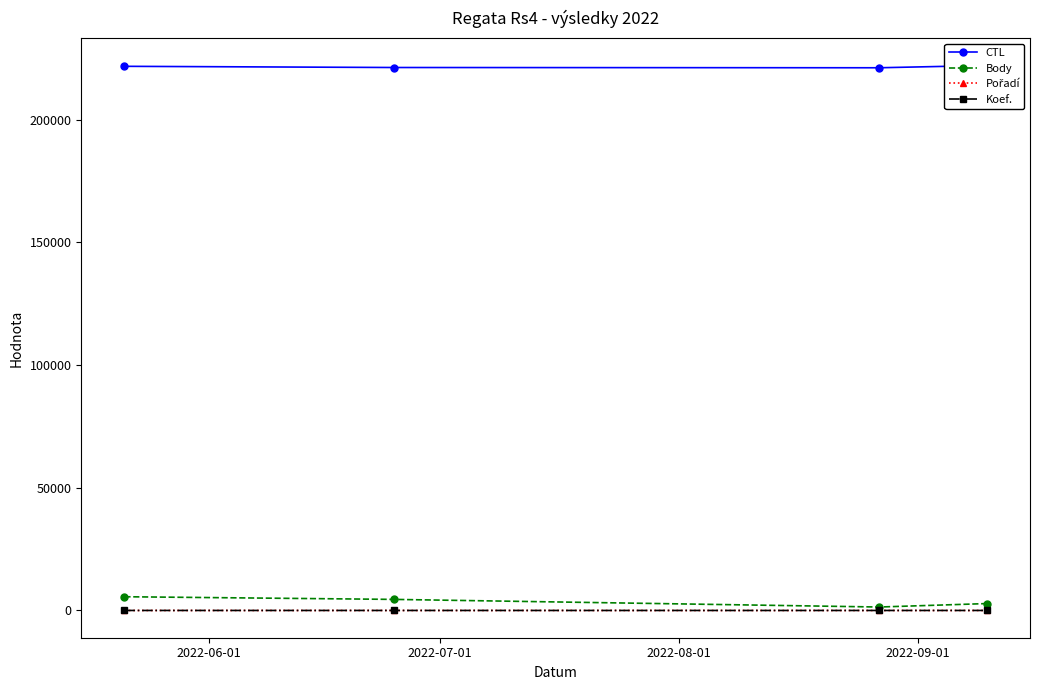

List the labels in order of CTL value, largest first.

2022-09-01, 2022-06-01, 2022-07-01, 2022-08-01